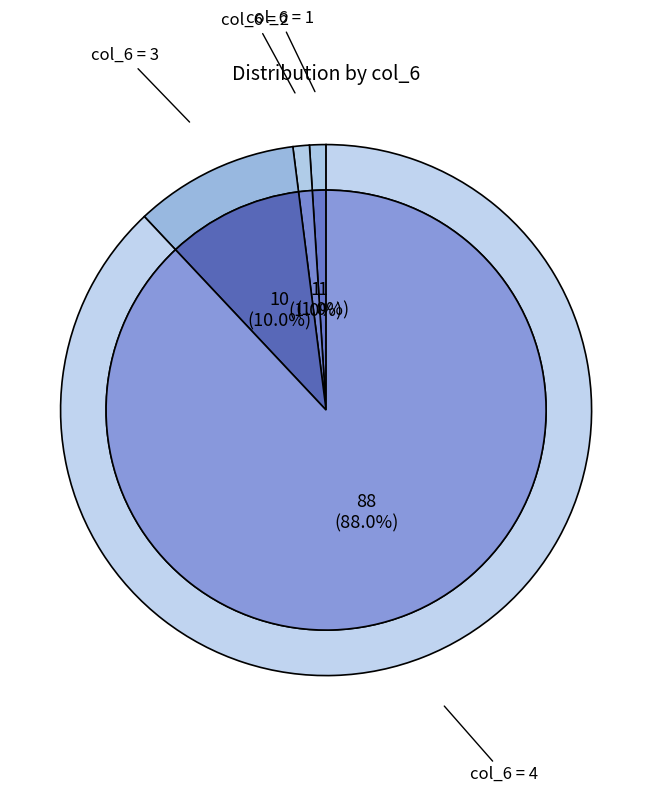

Does 1 account for over 50% of the chart?

No